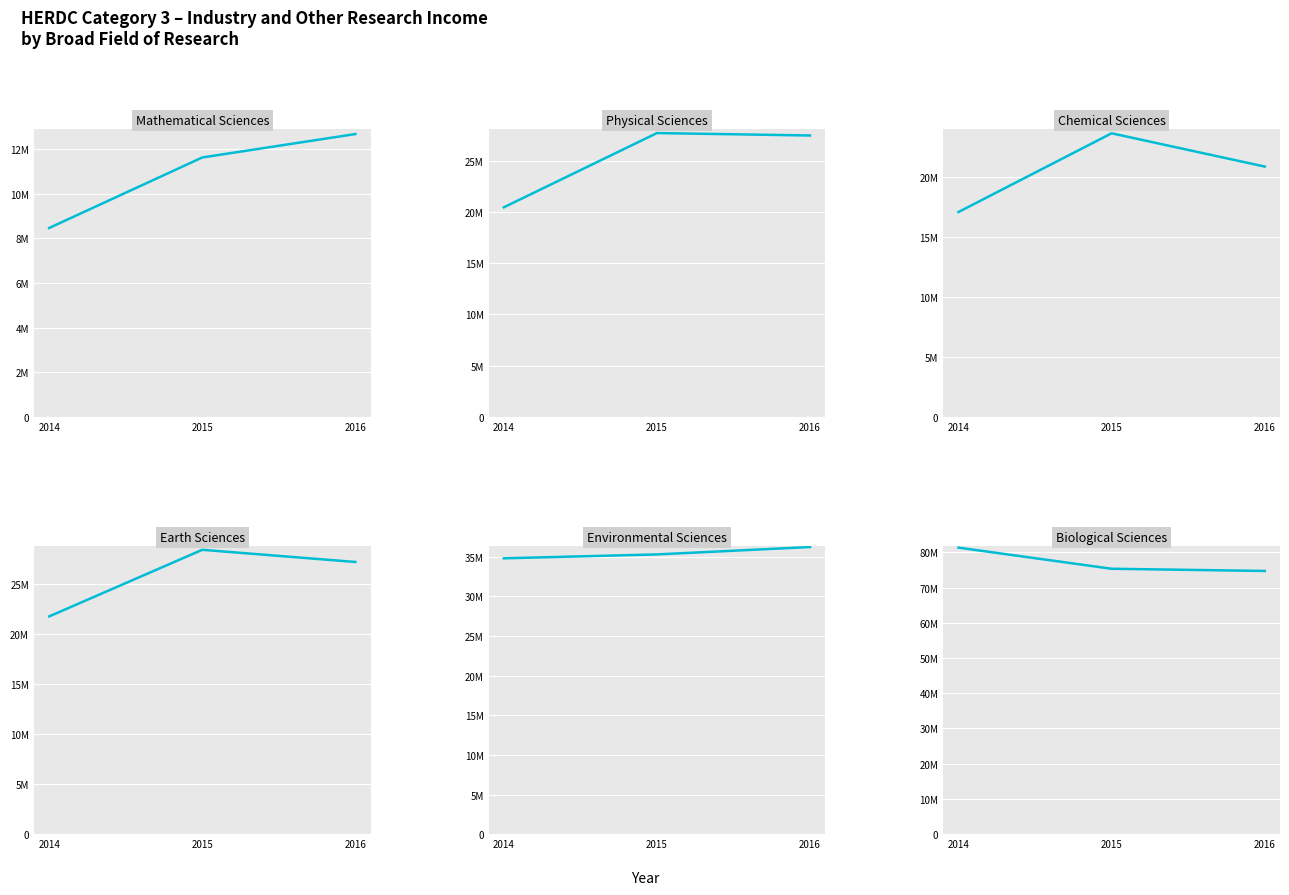

The Physical Sciences series shows 20442300.2 at 2014. True or false?

True